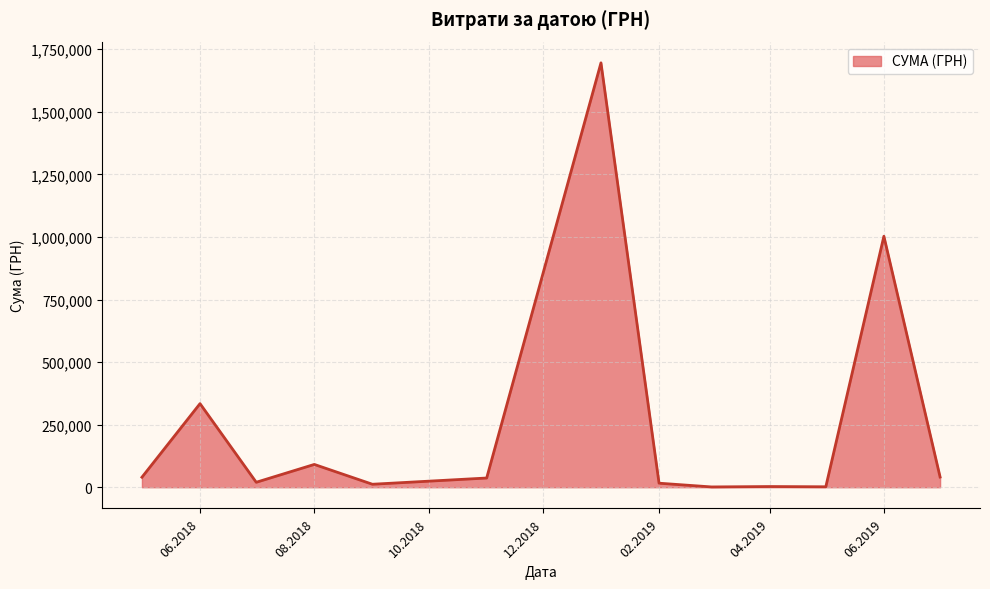

What is the difference between the values at 06.2019 and 06.2018?

668843.0